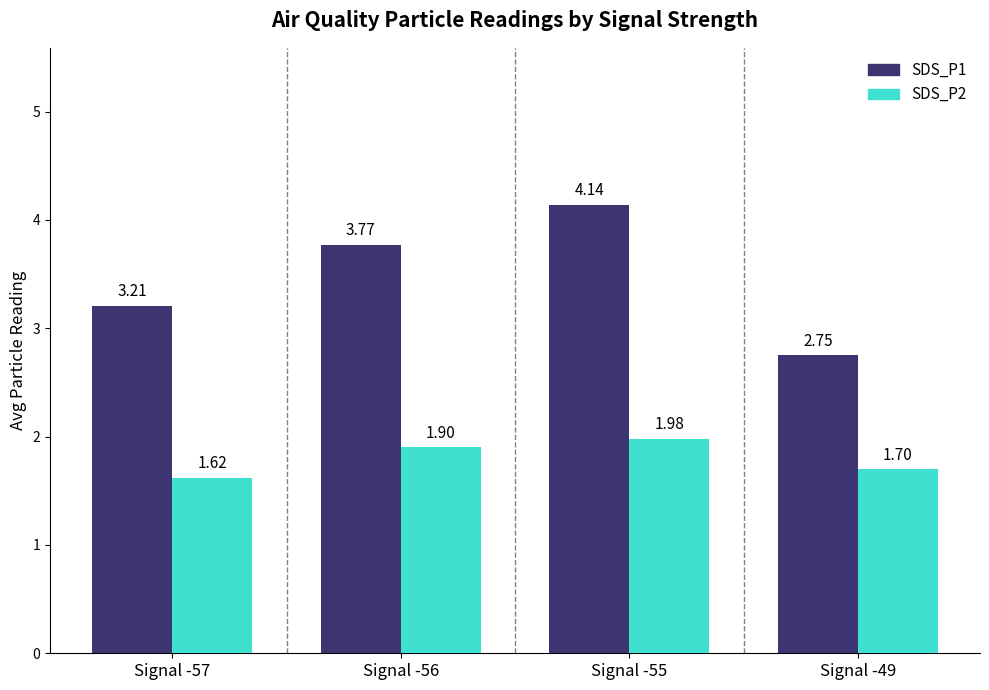

What is the difference between the SDS_P2 values at Signal -55 and Signal -49?

0.3